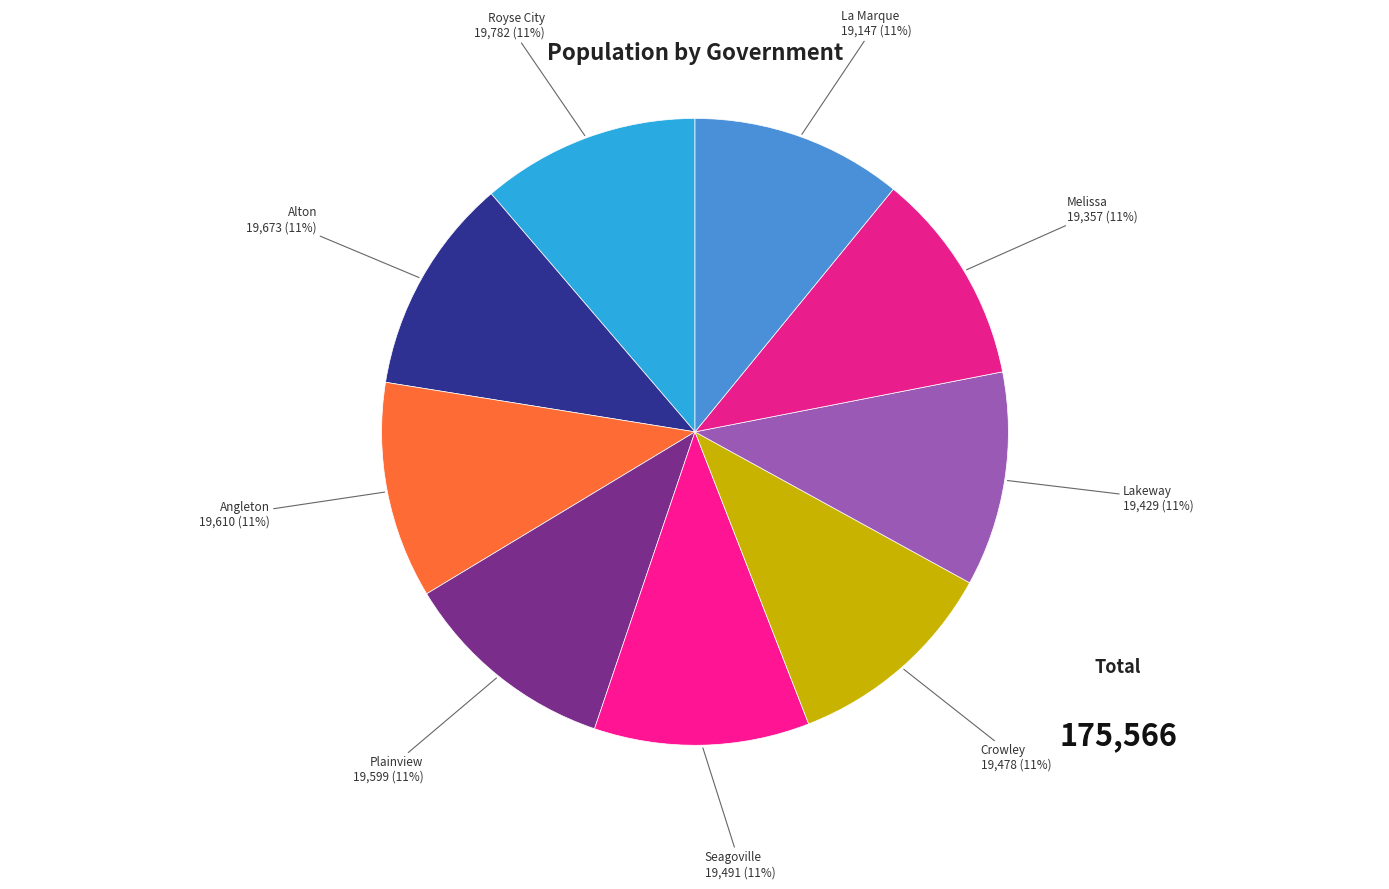

Is the sum of Angleton and Crowley greater than half?

No